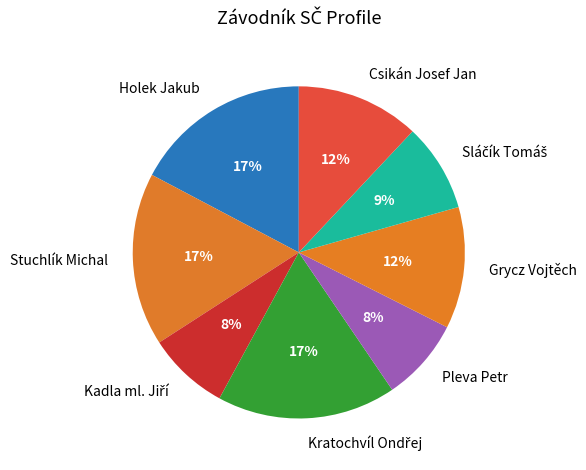

Is the sum of Pleva Petr and Grycz Vojtěch greater than half?

No